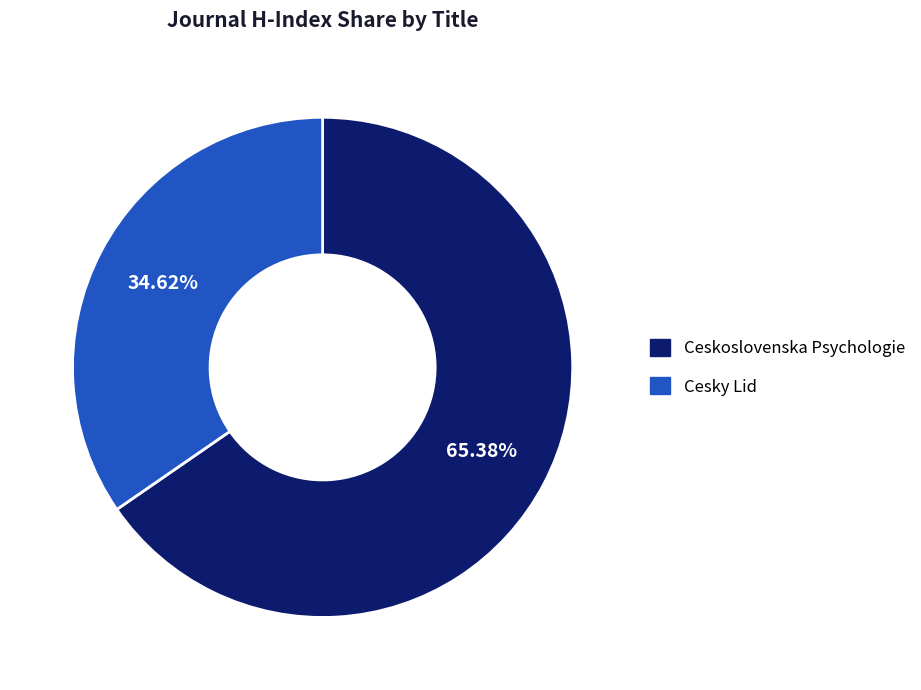

What percentage is the Cesky Lid slice, to the nearest percent?

35%